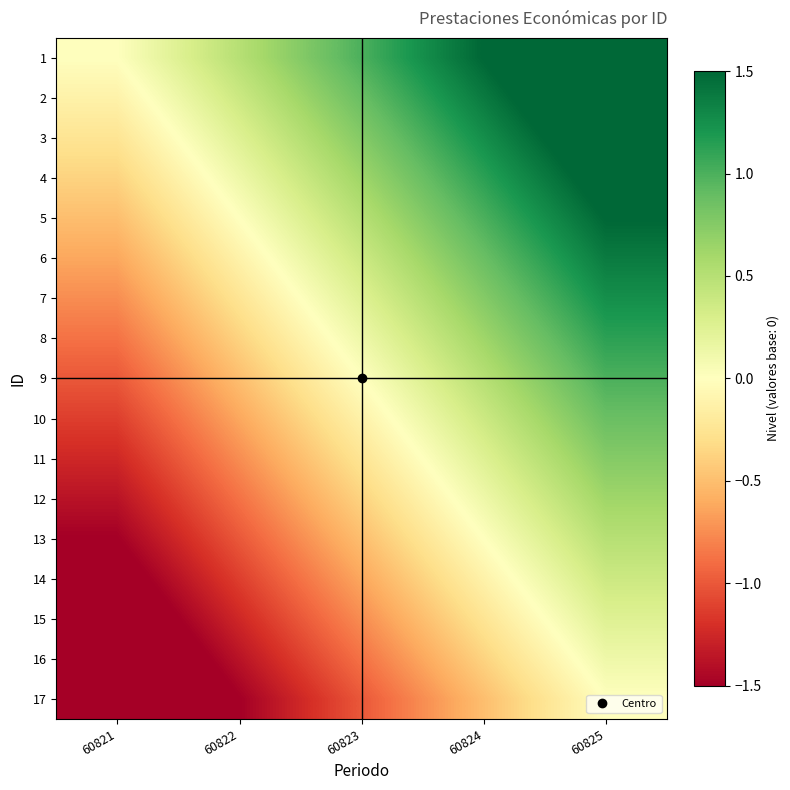

What is the sum of the 16 values at 60825 and 60821?

-1.8